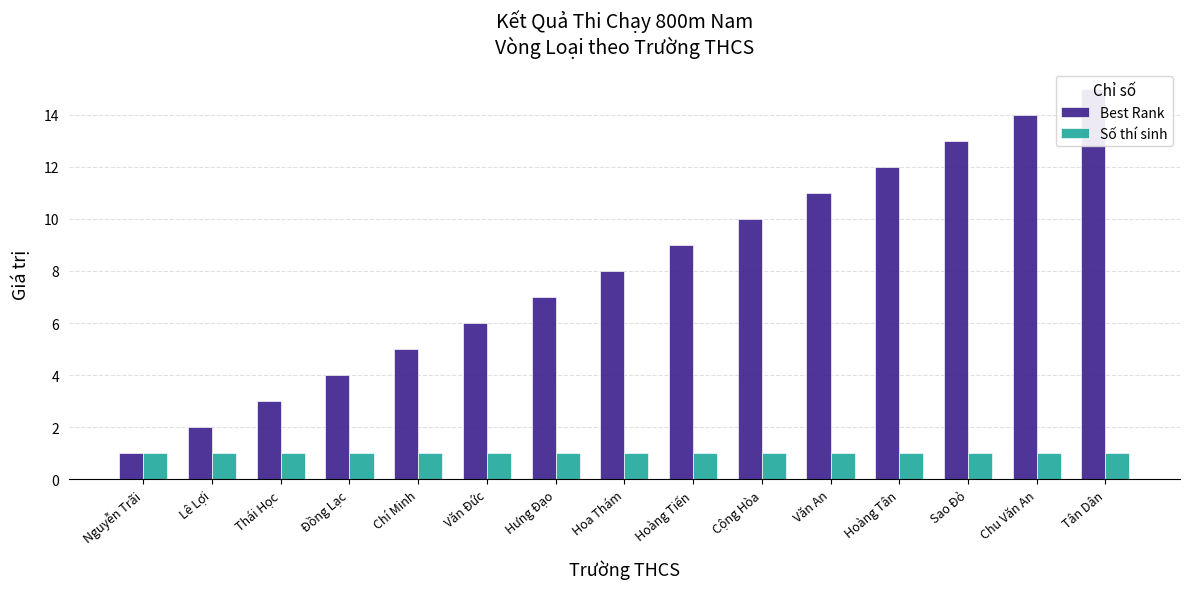

True or false: Số thí sinh has a value of 2 at Tân Dân.

False